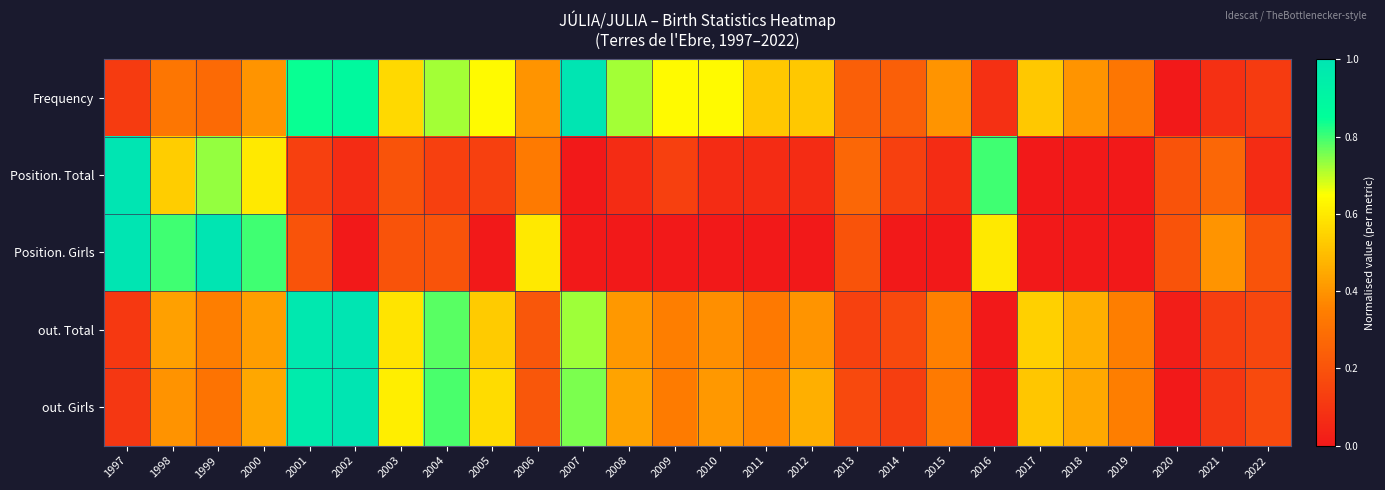

Reading right to left, what are all the values shown in this chart?

Frequency: 2022=0.1	2021=0.1	2020=0.0	2019=0.3	2018=0.4	2017=0.5	2016=0.1	2015=0.4	2014=0.2	2013=0.2	2012=0.5	2011=0.5	2010=0.6	2009=0.6	2008=0.7	2007=1.0	2006=0.4	2005=0.6	2004=0.7	2003=0.6	2002=0.9	2001=0.8	2000=0.4	1999=0.3	1998=0.3	1997=0.1
Position. Total: 2022=0.1	2021=0.3	2020=0.2	2019=0.0	2018=0.0	2017=0.0	2016=0.8	2015=0.1	2014=0.1	2013=0.3	2012=0.1	2011=0.1	2010=0.1	2009=0.1	2008=0.1	2007=0.0	2006=0.3	2005=0.1	2004=0.1	2003=0.2	2002=0.1	2001=0.1	2000=0.6	1999=0.7	1998=0.5	1997=1.0
Position. Girls: 2022=0.2	2021=0.4	2020=0.2	2019=0.0	2018=0.0	2017=0.0	2016=0.6	2015=0.0	2014=0.0	2013=0.2	2012=0.0	2011=0.0	2010=0.0	2009=0.0	2008=0.0	2007=0.0	2006=0.6	2005=0.0	2004=0.2	2003=0.2	2002=0.0	2001=0.2	2000=0.8	1999=1.0	1998=0.8	1997=1.0
out. Total: 2022=0.2	2021=0.1	2020=0.0	2019=0.3	2018=0.5	2017=0.5	2016=0.0	2015=0.4	2014=0.2	2013=0.1	2012=0.4	2011=0.3	2010=0.4	2009=0.3	2008=0.4	2007=0.7	2006=0.2	2005=0.5	2004=0.8	2003=0.6	2002=1.0	2001=1.0	2000=0.4	1999=0.3	1998=0.4	1997=0.1
out. Girls: 2022=0.2	2021=0.1	2020=0.0	2019=0.3	2018=0.4	2017=0.5	2016=0.0	2015=0.3	2014=0.1	2013=0.2	2012=0.5	2011=0.4	2010=0.4	2009=0.3	2008=0.4	2007=0.8	2006=0.2	2005=0.6	2004=0.8	2003=0.6	2002=1.0	2001=1.0	2000=0.4	1999=0.3	1998=0.4	1997=0.1